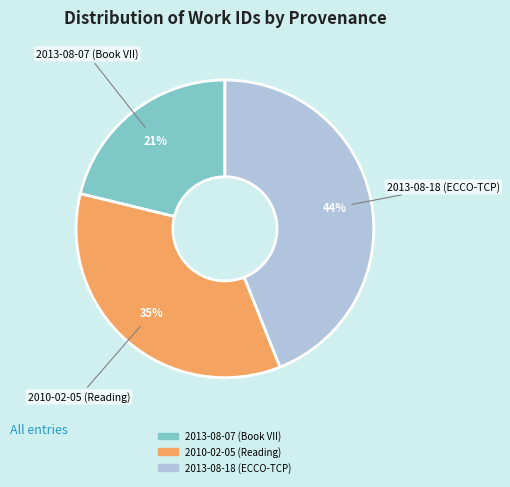

Rank the categories by value from lowest to highest.

2013-08-07 (Book VII), 2010-02-05 (Reading), 2013-08-18 (ECCO-TCP)